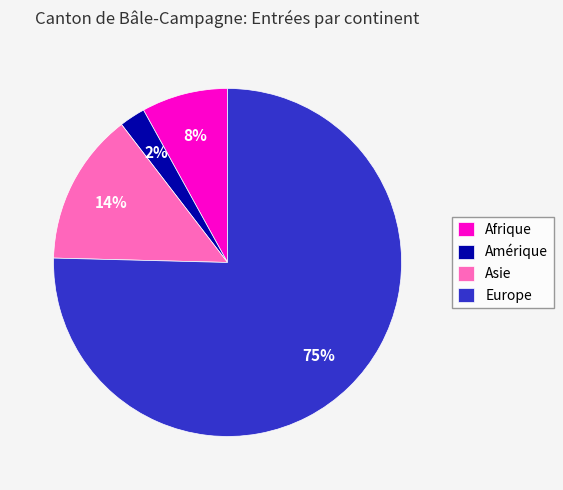

Between Afrique and Amérique, which is larger?

Afrique